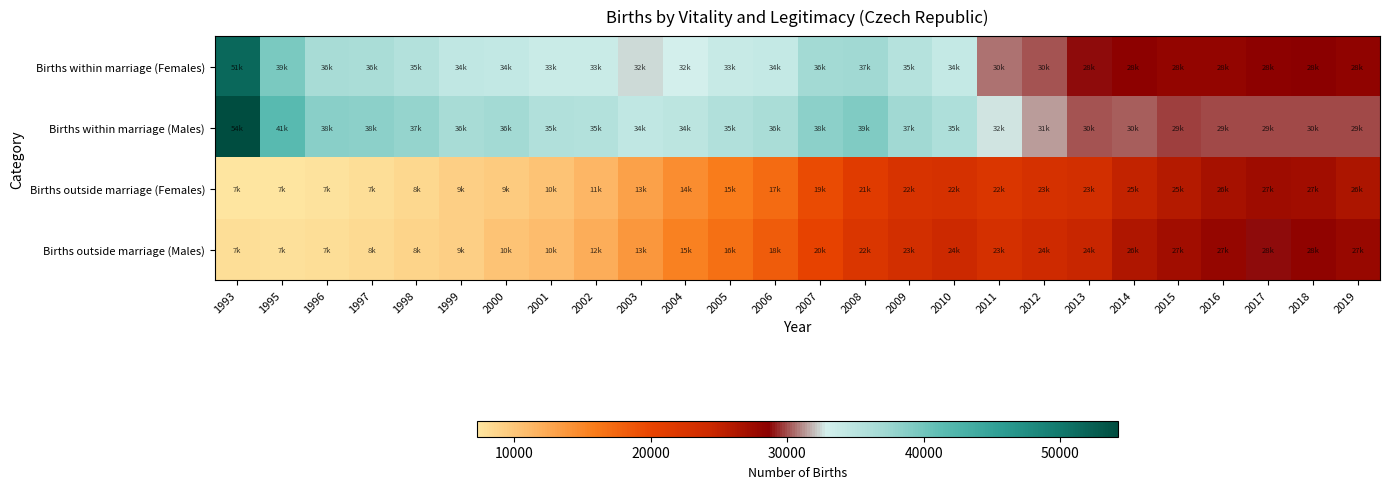

What is the difference between the highest and lowest values at 1998?

29372